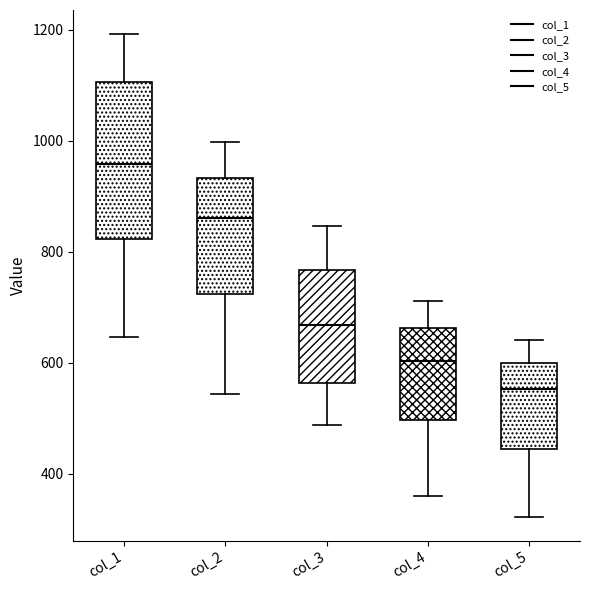

Comparing the boxes themselves (not the whiskers), which one is the tallest?

col_1